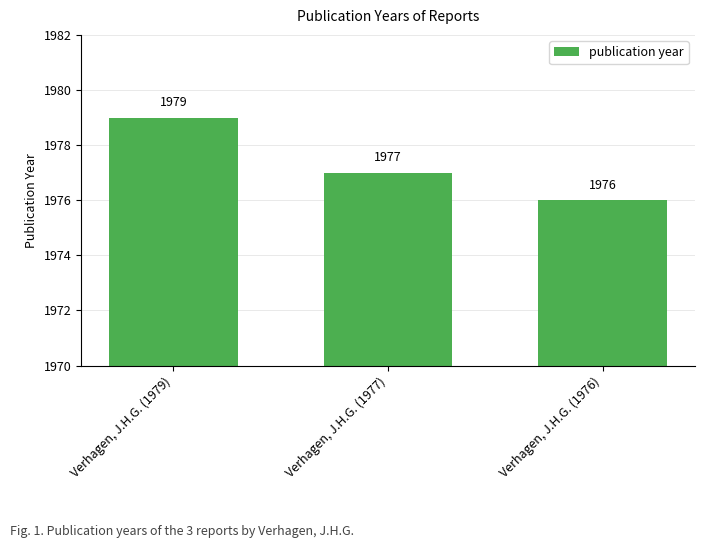

Count the number of categories in the chart.

3